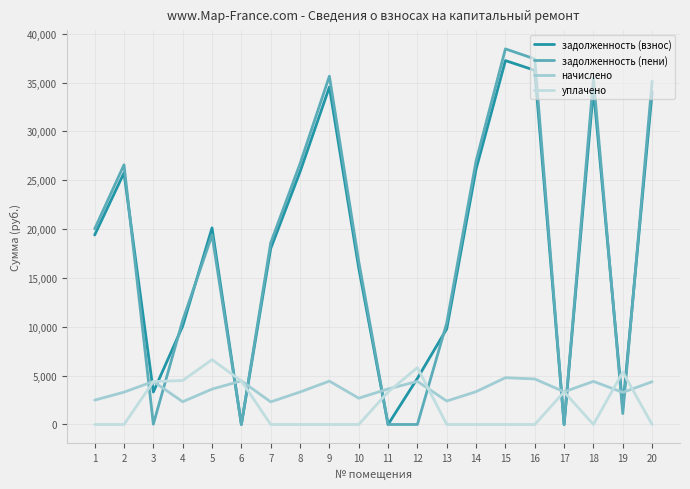

In уплачено, how many points are lower than both neighbors (excluding endpoints)?

1